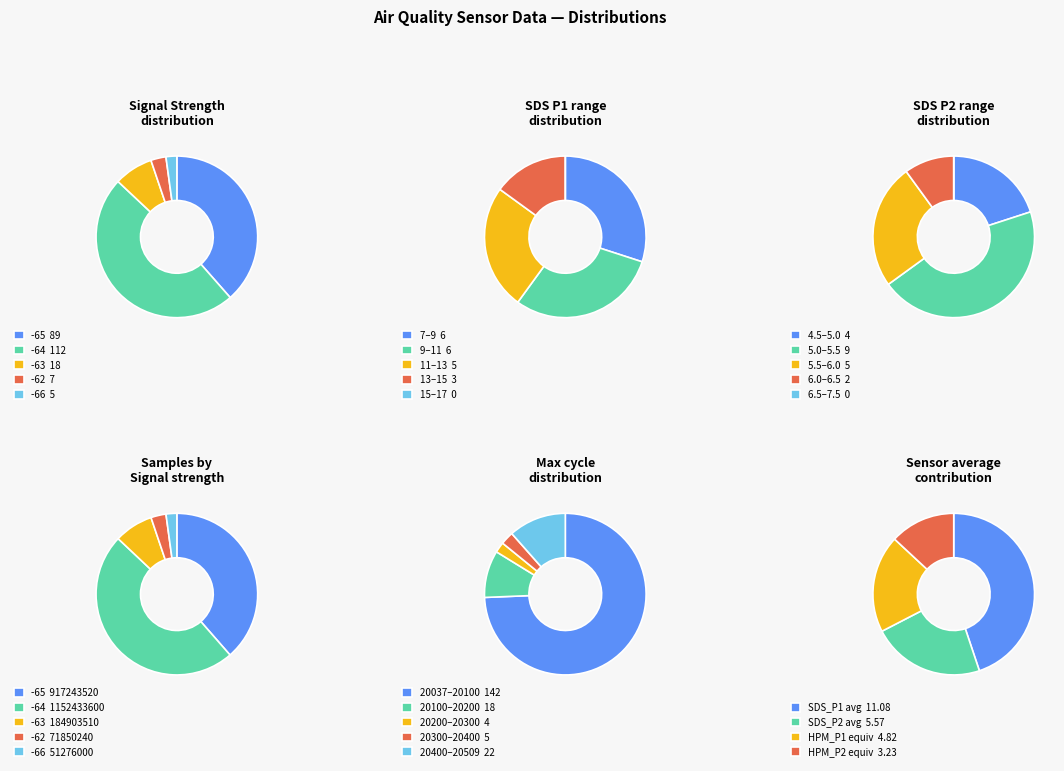

What percentage is the 2 slice, to the nearest percent?

4%